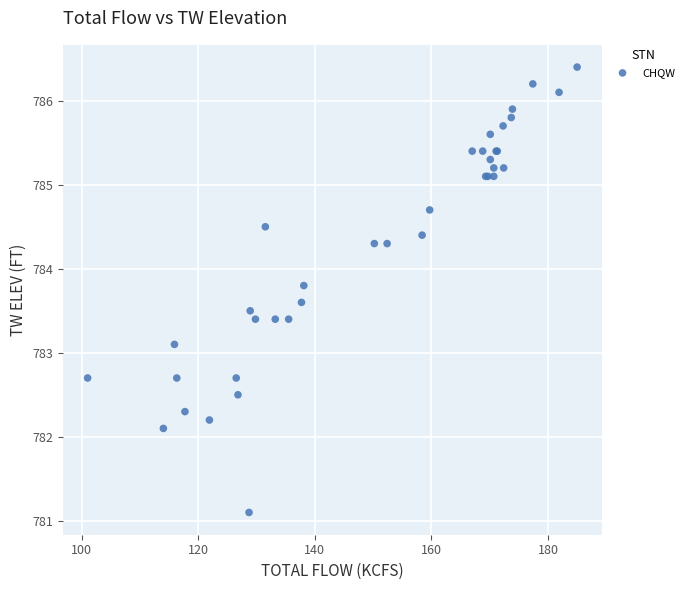

What Y value in the scatter plot is closest to 783?

783.1